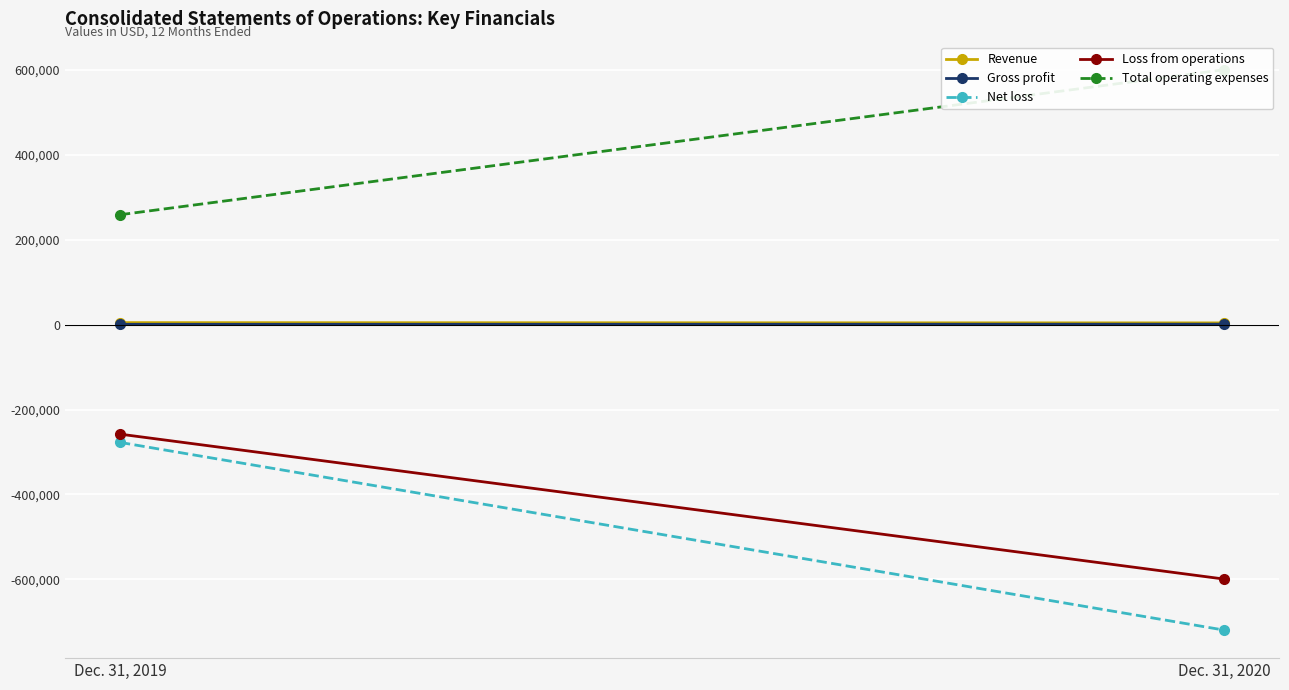

The value of Total operating expenses at Dec. 31, 2020 is 600133. True or false?

True